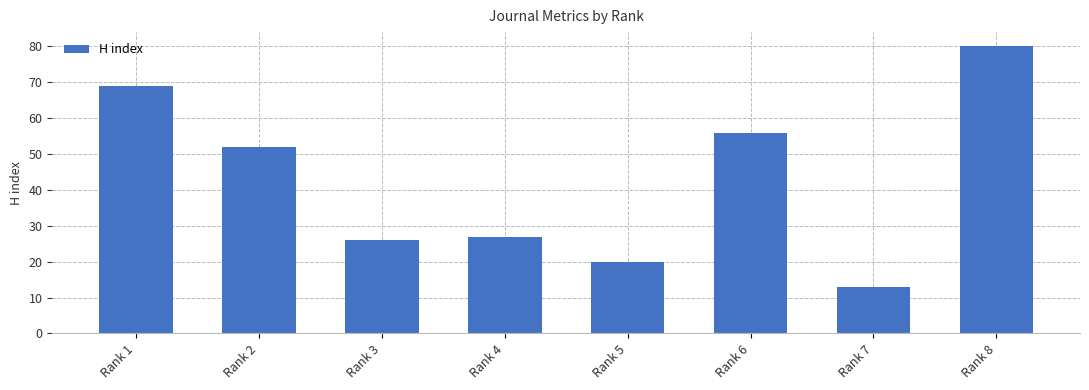

The chart shows a value of 80 at Rank 8. True or false?

True